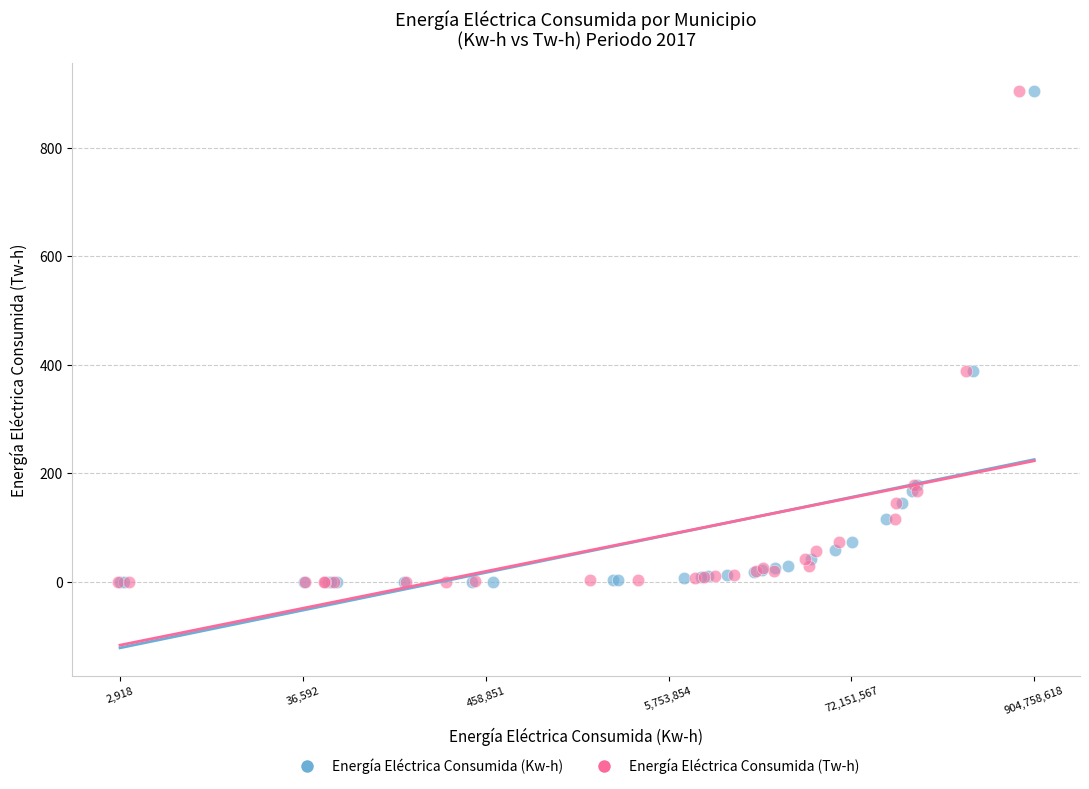

Which series has the largest Y range (max minus min)?

Energía Eléctrica Consumida (Tw-h)